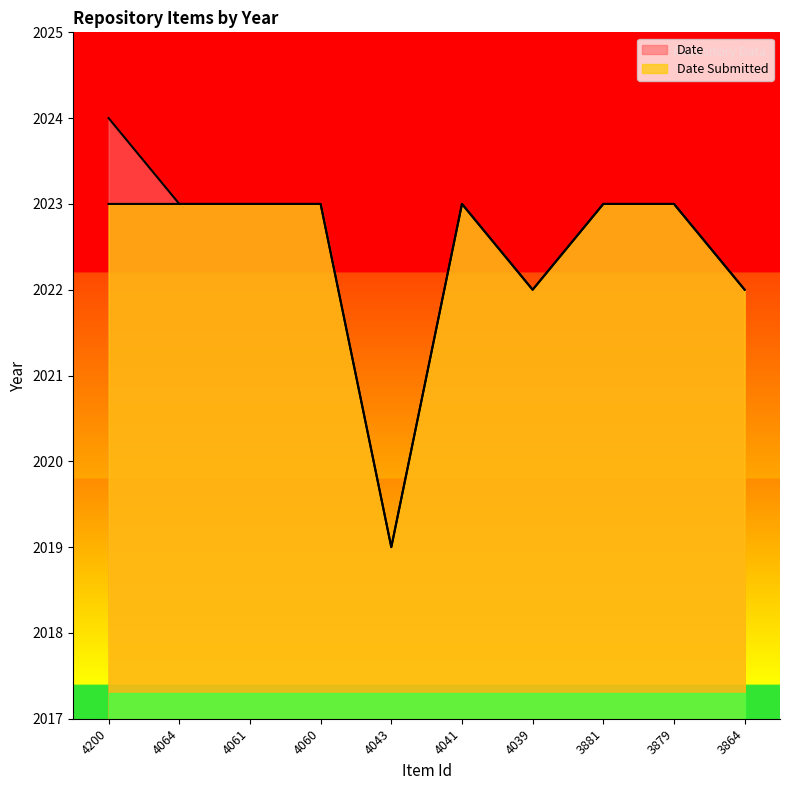

Where does the Date series first go above 2023?

4200